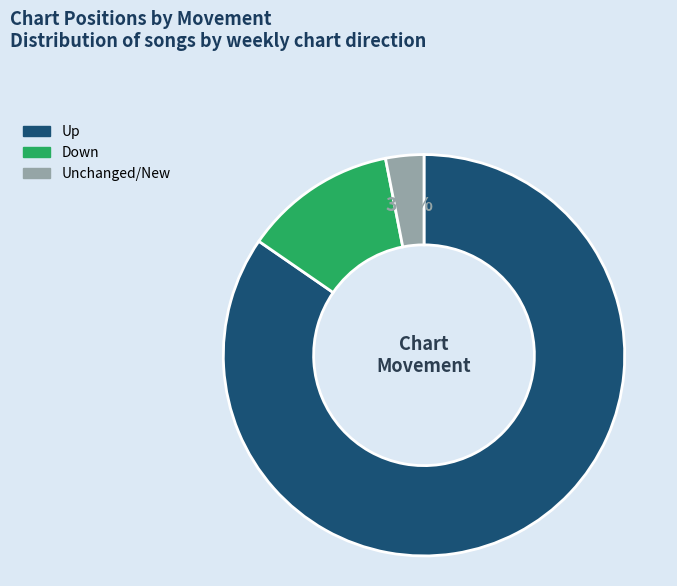

Does any single category account for the majority?

Yes